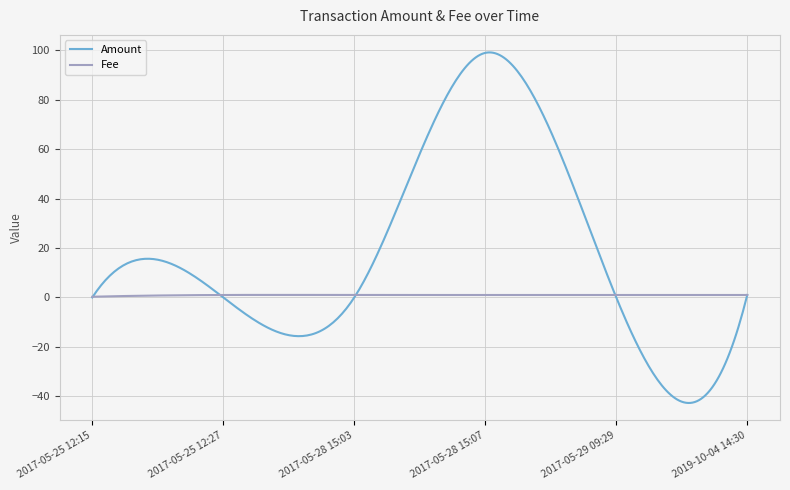

In Amount, how many points are higher than both neighbors (excluding endpoints)?

2